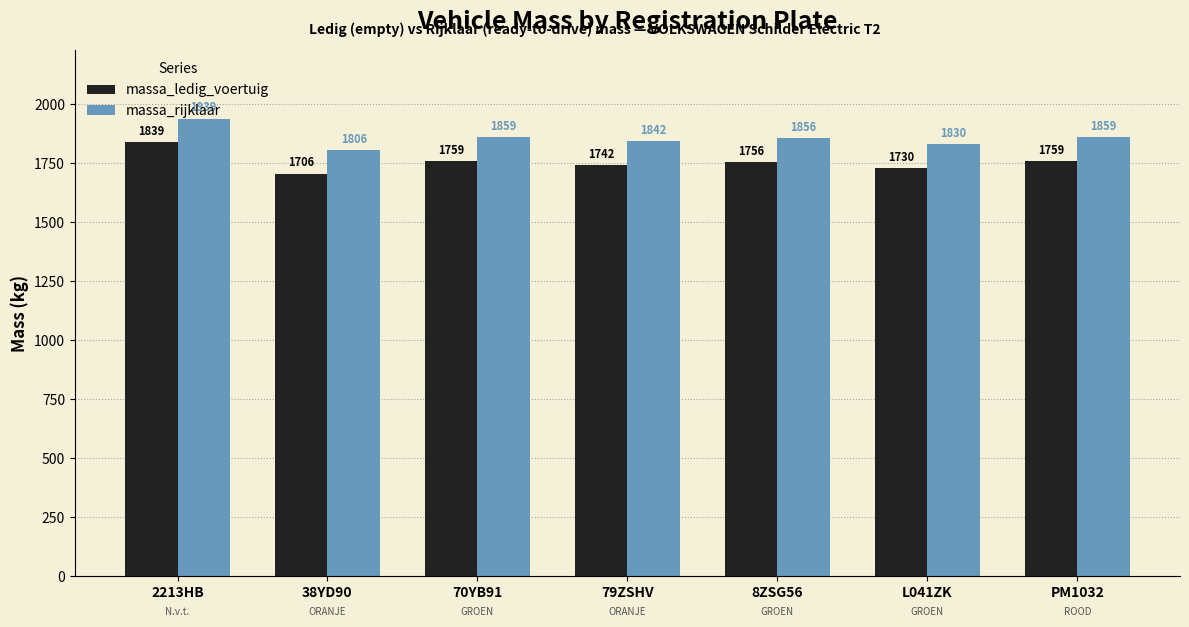

What is the sum of all massa_ledig_voertuig values?

12291